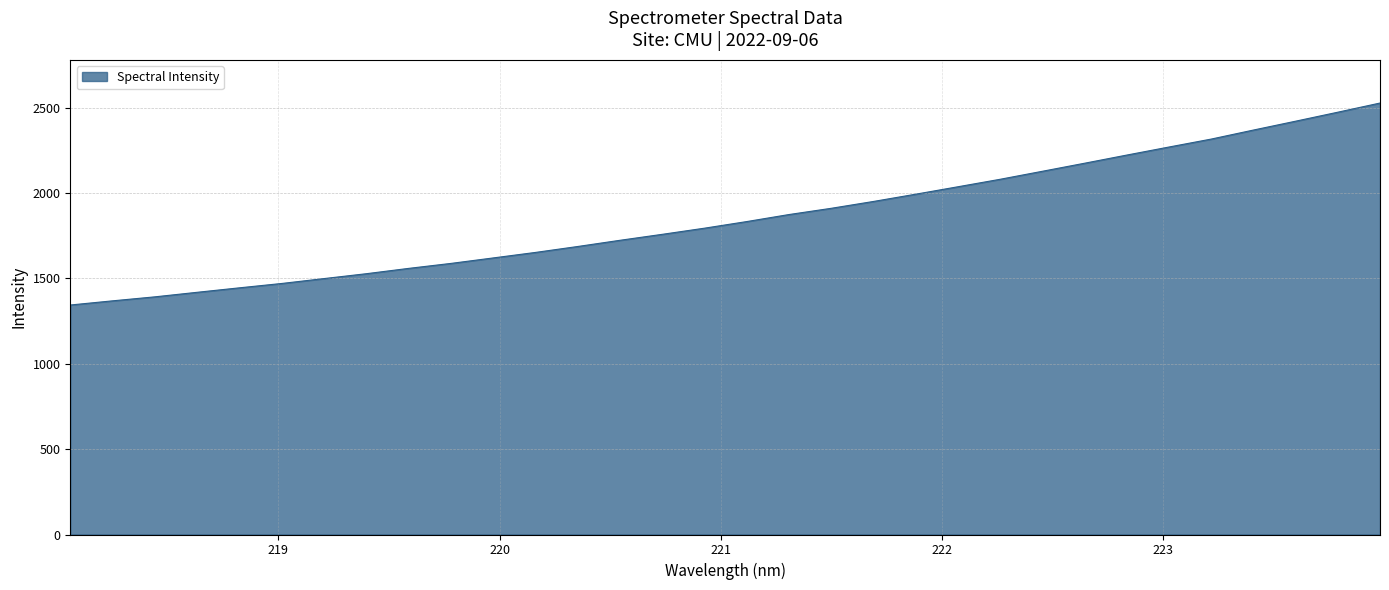

How many lines are shown in the chart?

1